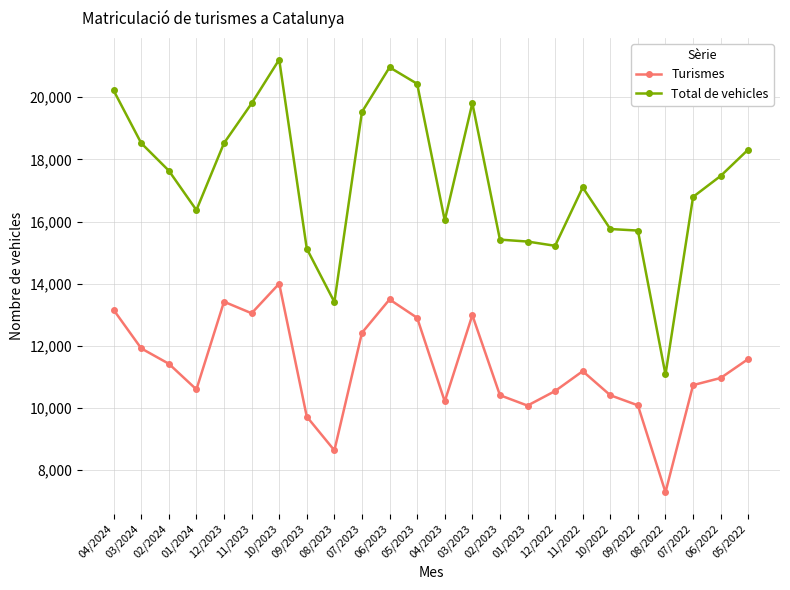

List the series in order of their overall mean, highest first.

Total de vehicles, Turismes